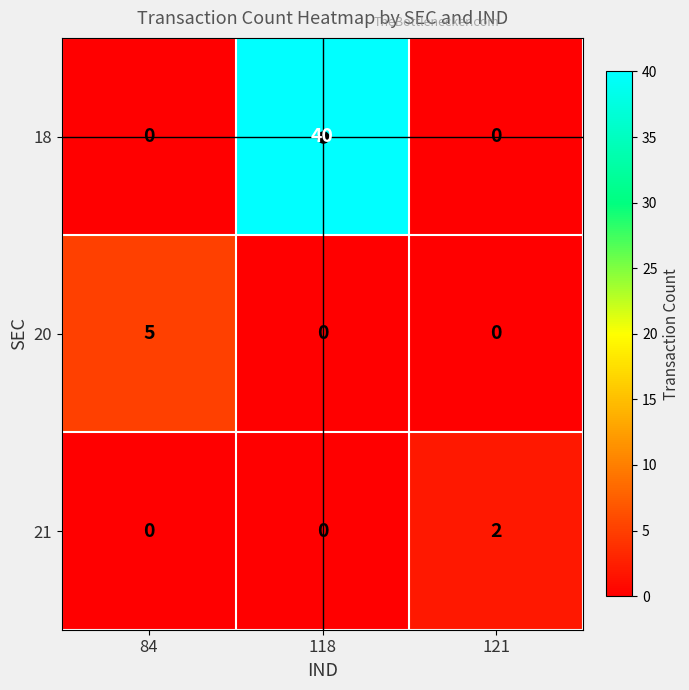

How many 18 values are between 0 and 40?

3